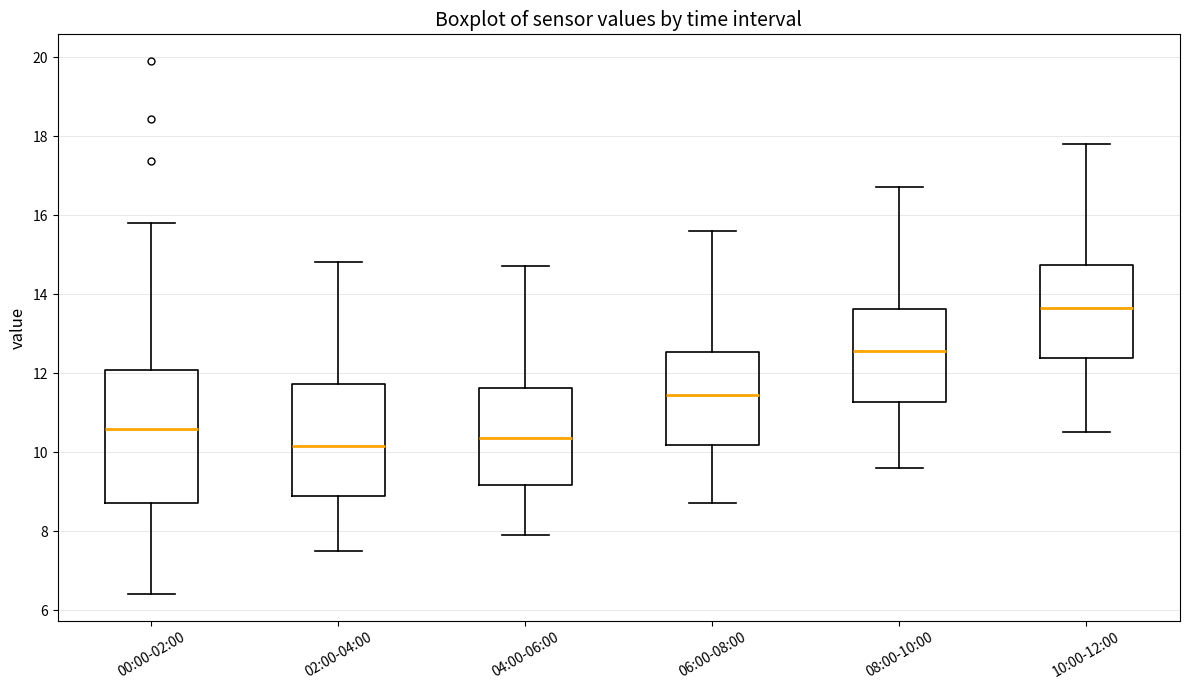

Reading left to right, transcribe this box plot: for each box, give where its median line is, the range the box spans, and where its two whiskers end, as read against the y-axis. The values are not printed on the chart, so give them approximately, as read against the axis.

00:00-02:00: median 10.6, box 8.8 to 12.0, whiskers 6.4 to 15.8
02:00-04:00: median 10.2, box 8.8 to 11.8, whiskers 7.6 to 14.8
04:00-06:00: median 10.4, box 9.2 to 11.6, whiskers 8.0 to 14.8
06:00-08:00: median 11.4, box 10.2 to 12.6, whiskers 8.8 to 15.6
08:00-10:00: median 12.6, box 11.2 to 13.6, whiskers 9.6 to 16.8
10:00-12:00: median 13.6, box 12.4 to 14.8, whiskers 10.6 to 17.8